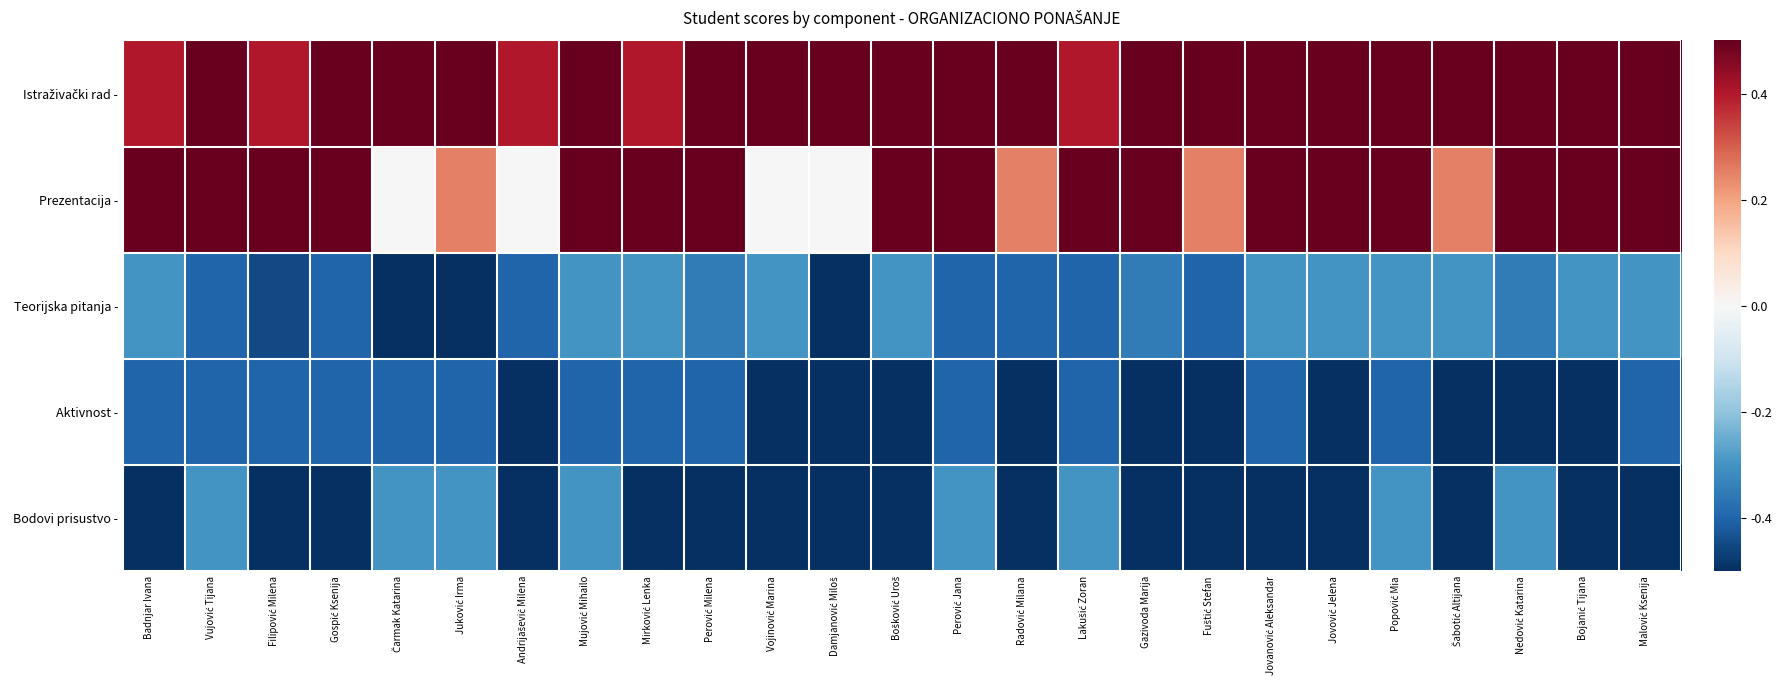

What is the total value across all series at Juković Irma?

-0.5